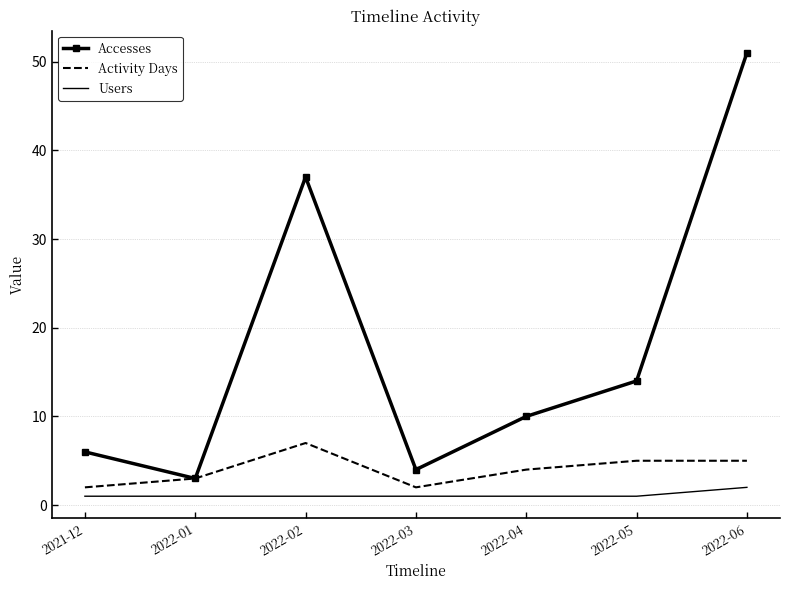

Which series has the largest total across all categories?

Accesses